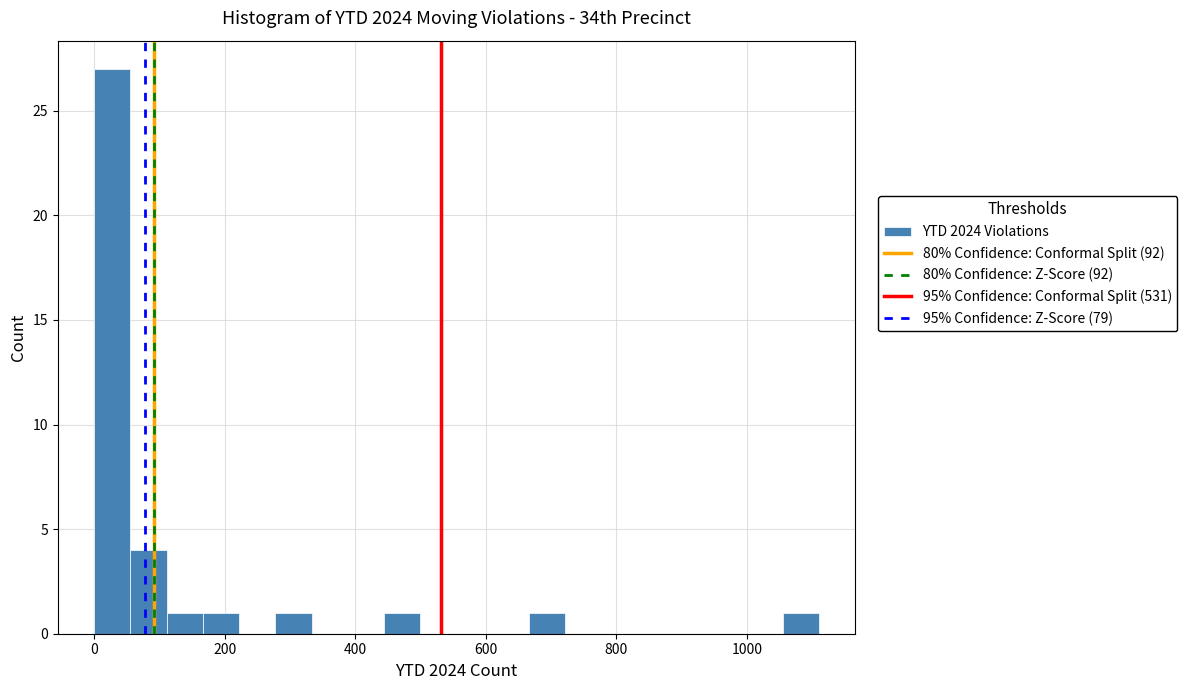

Read against the x-axis, roughly where is the centre of the tallest bar?

20